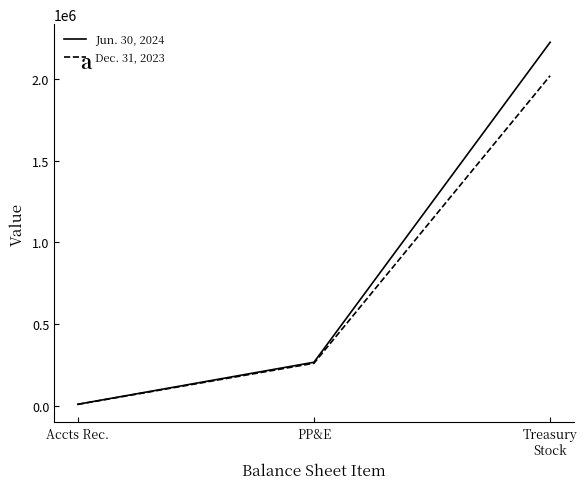

True or false: Jun. 30, 2024 has a value of 265904 at PP&E.

True